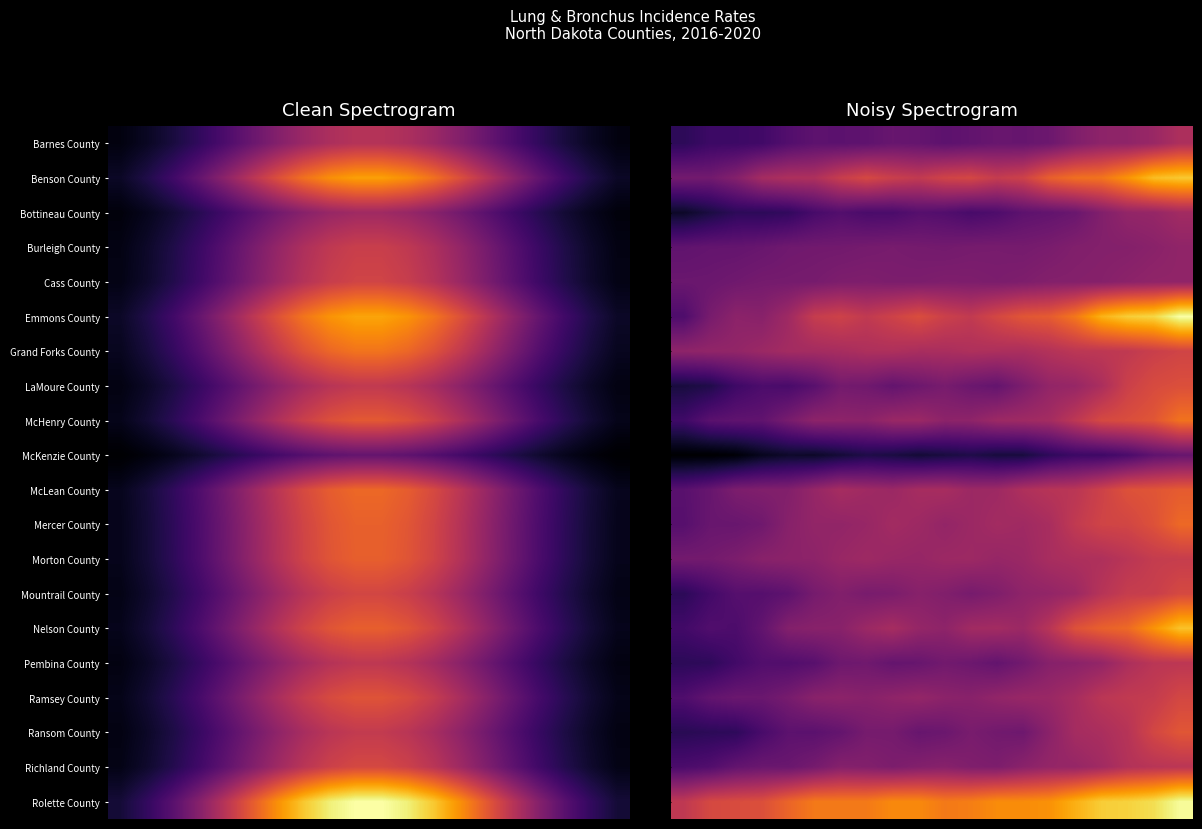

How many distinct data groups are displayed?

20